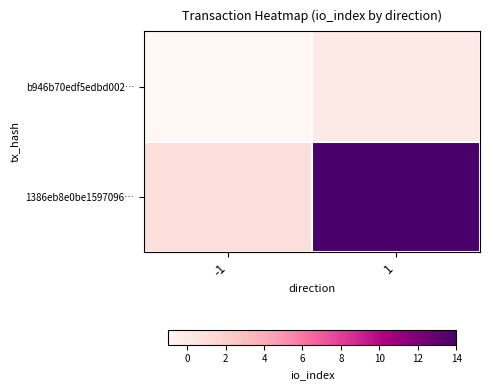

What is the total value across all series at 1?

14